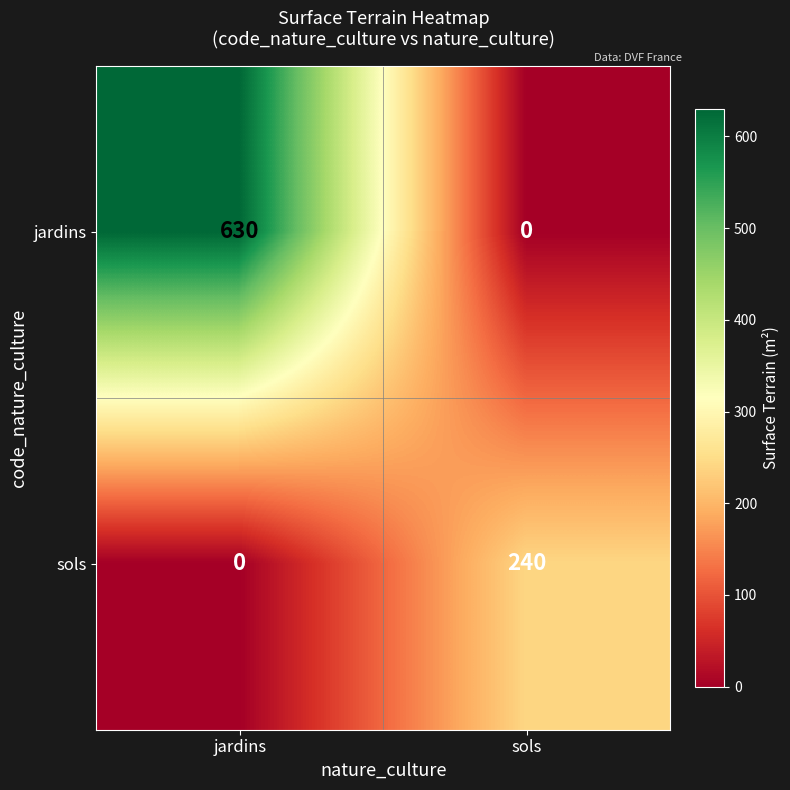

At how many categories does at least one series exceed 465?

1